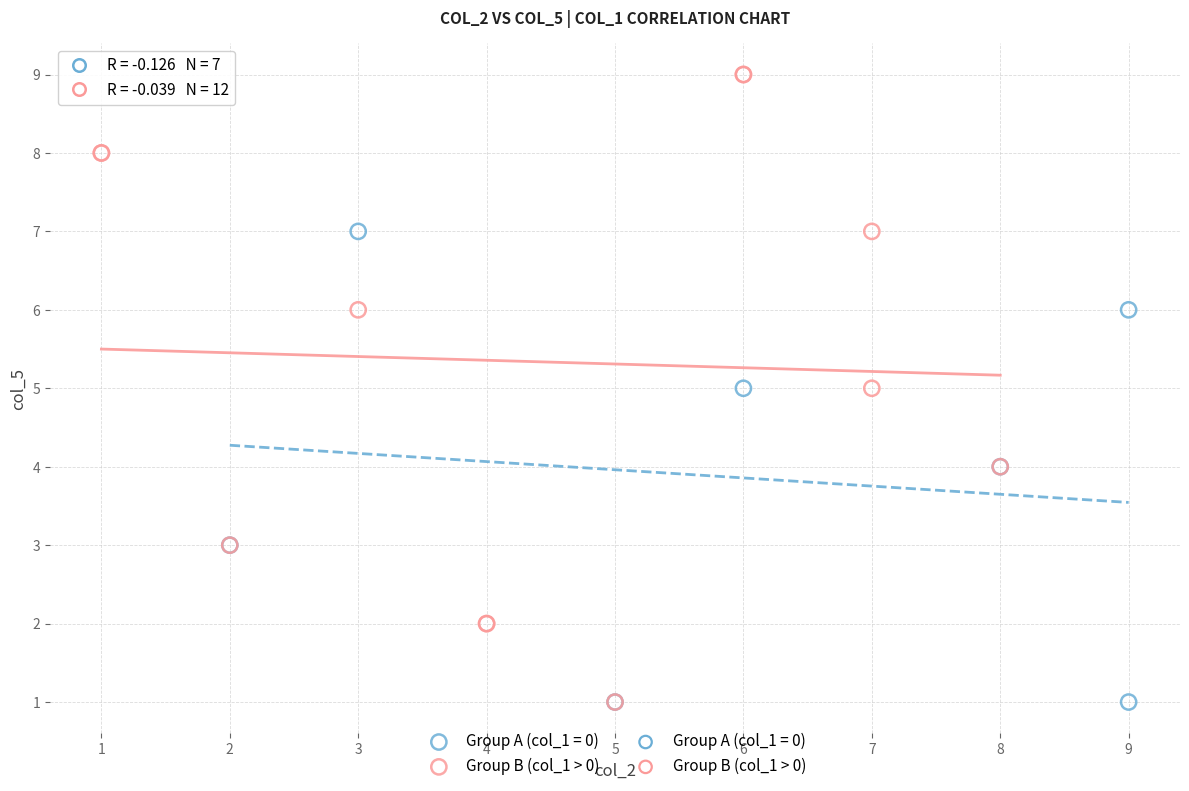

Which series reaches the maximum Y coordinate?

Group B (col_1 > 0)